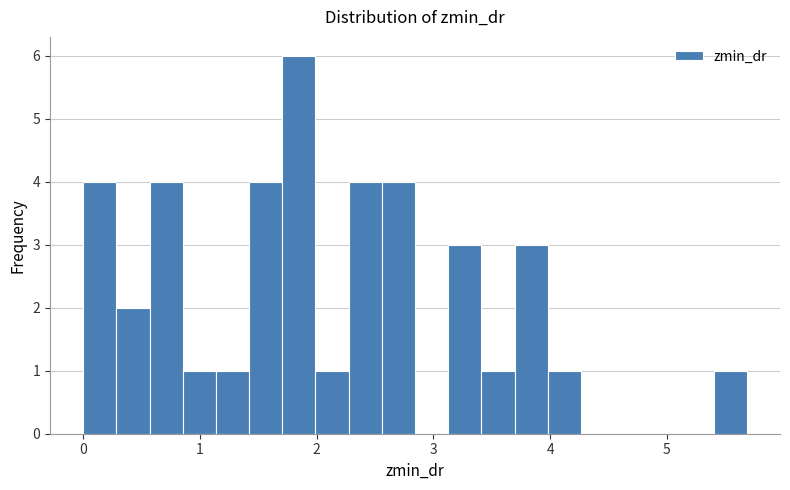

Read against the x-axis, roughly where is the centre of the tallest bar?

1.8